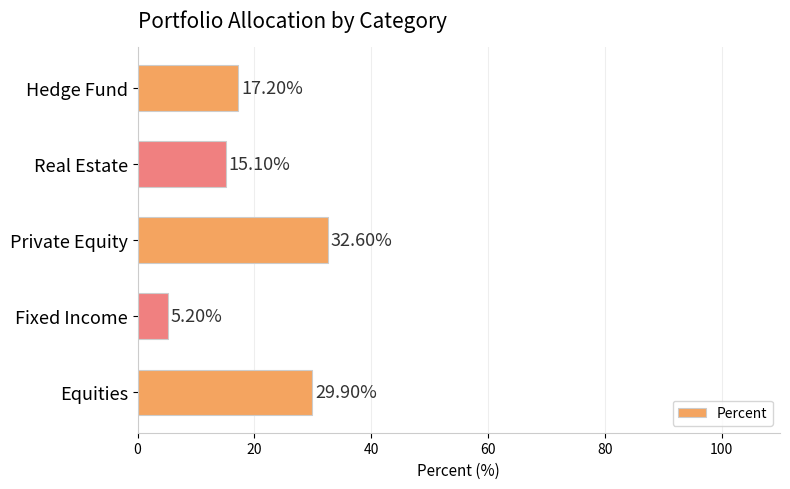

Are the bars grouped side by side (vs. stacked)?

No